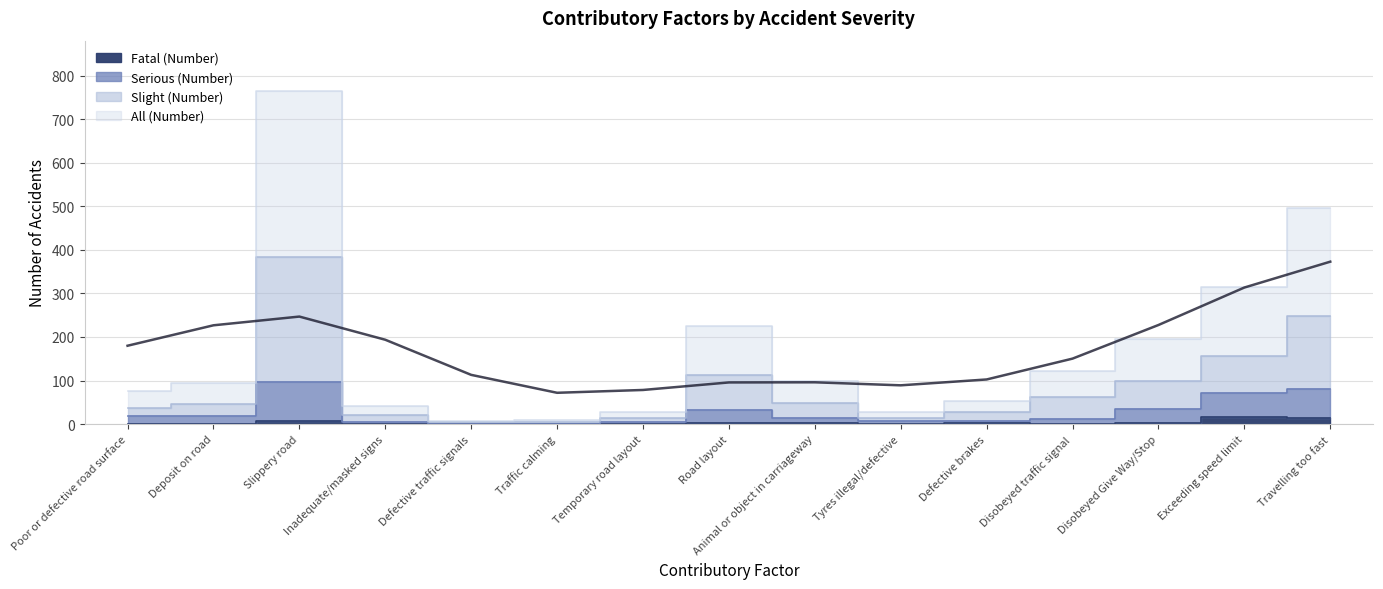

What are all the series names shown in the legend?

Fatal (Number), Serious (Number), Slight (Number), All (Number)